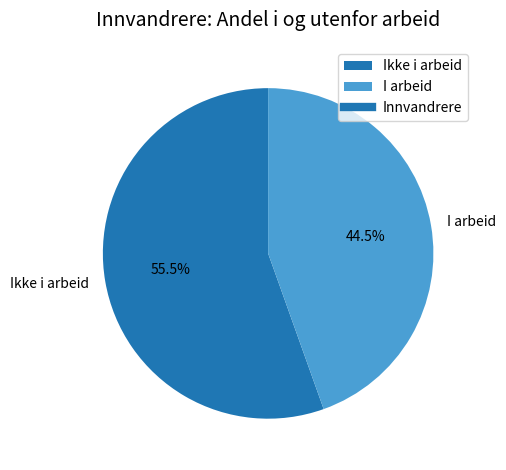

Count the number of slices in the pie.

2